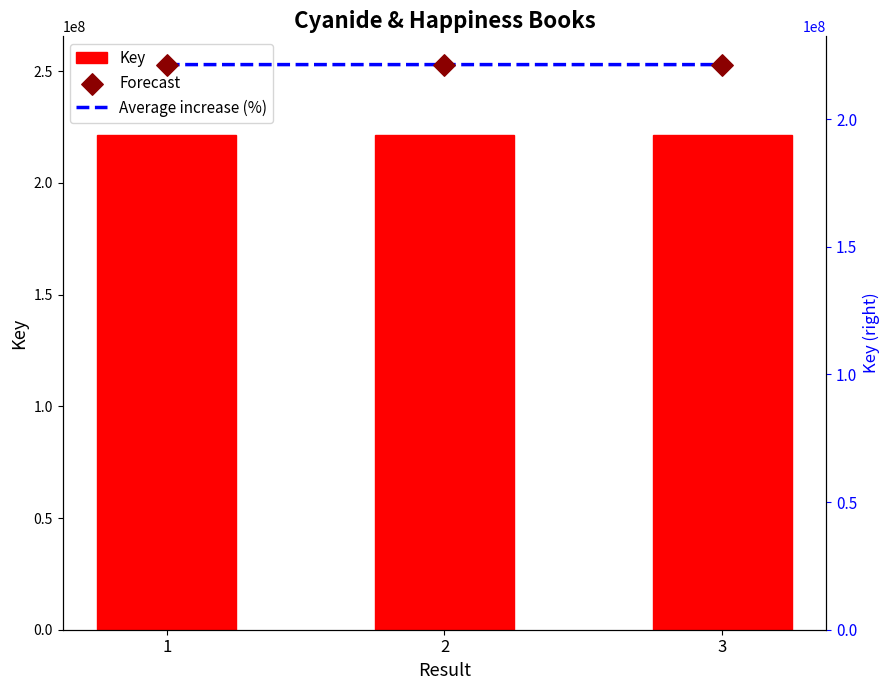

Is the value of Forecast at 3 greater than the value of Key at 1?

No